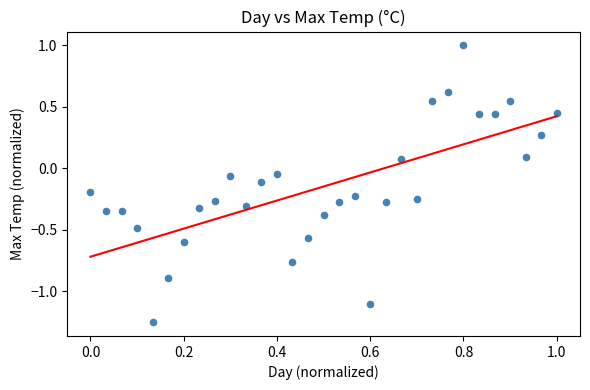

What is the range of Y values (max minus min)?

2.3